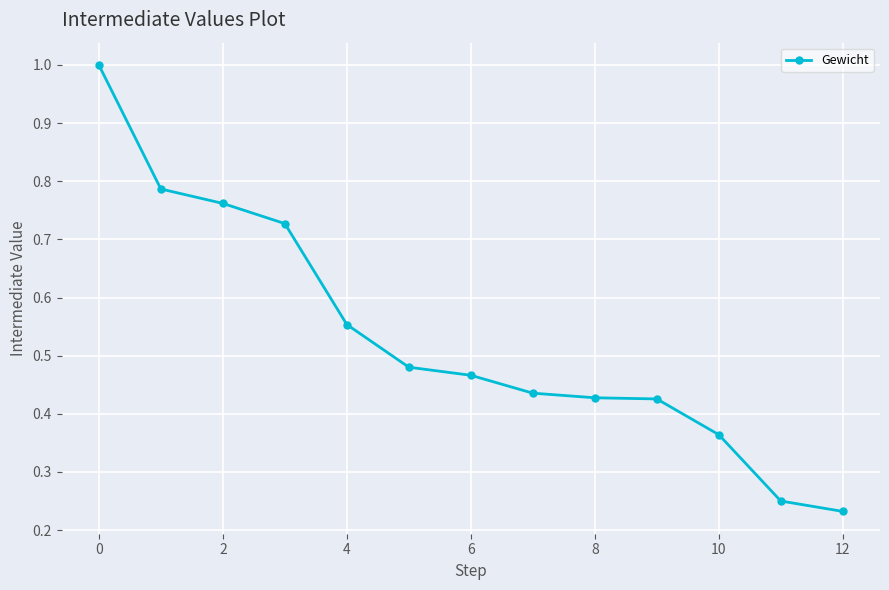

Count the number of categories in the chart.

13